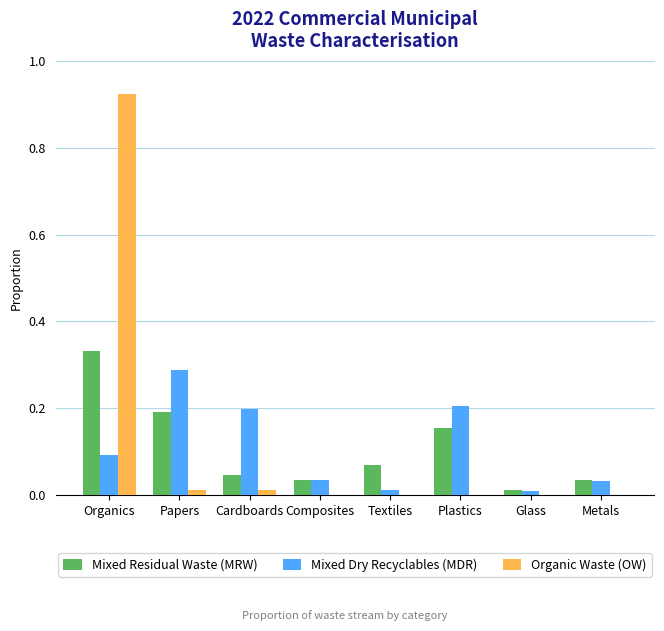

At which category is the sum across all series the highest?

Organics